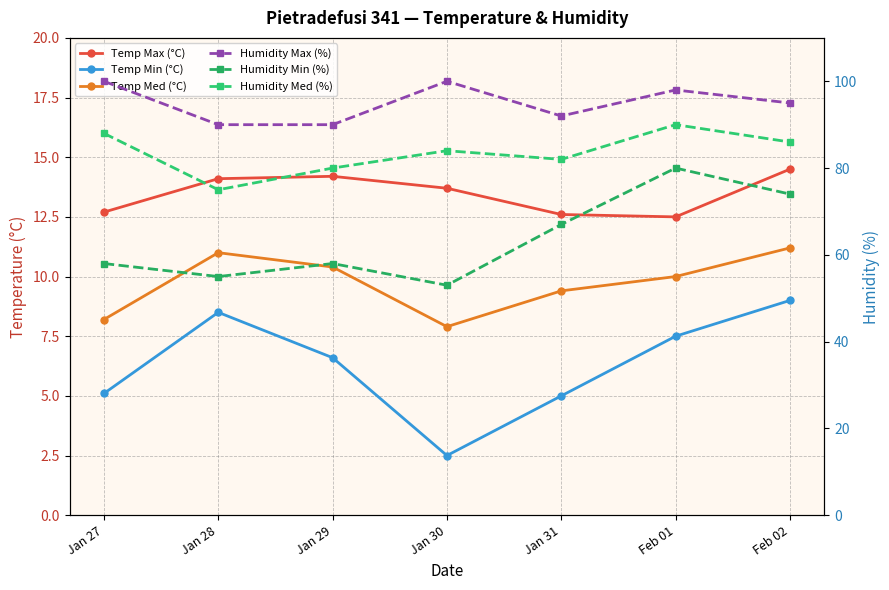

Which series has the largest range (max minus min)?

Humidity Min (%)